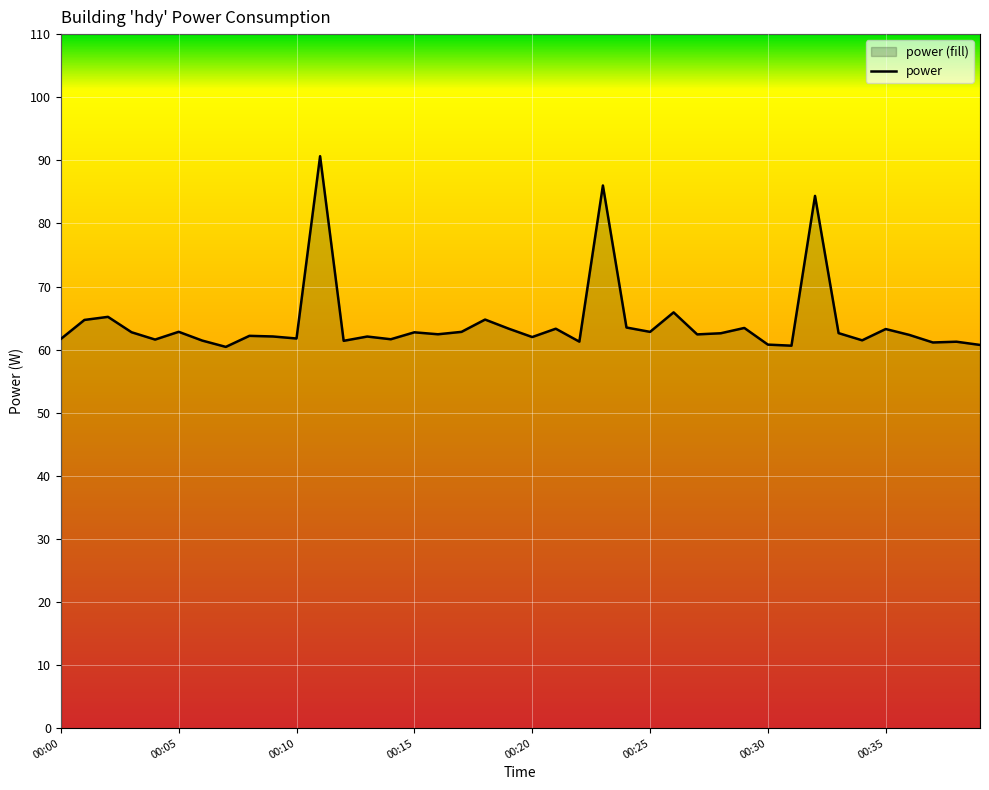

True or false: the data shows 94.5 at 00:13.

False